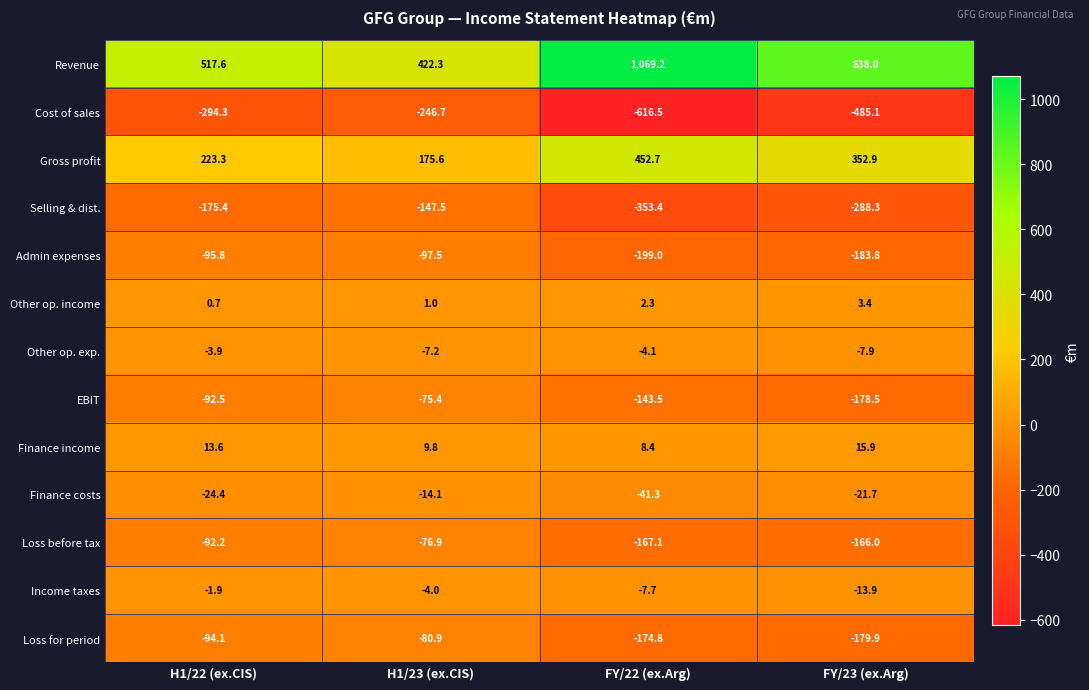

What is the minimum value shown in the chart?

-616.5